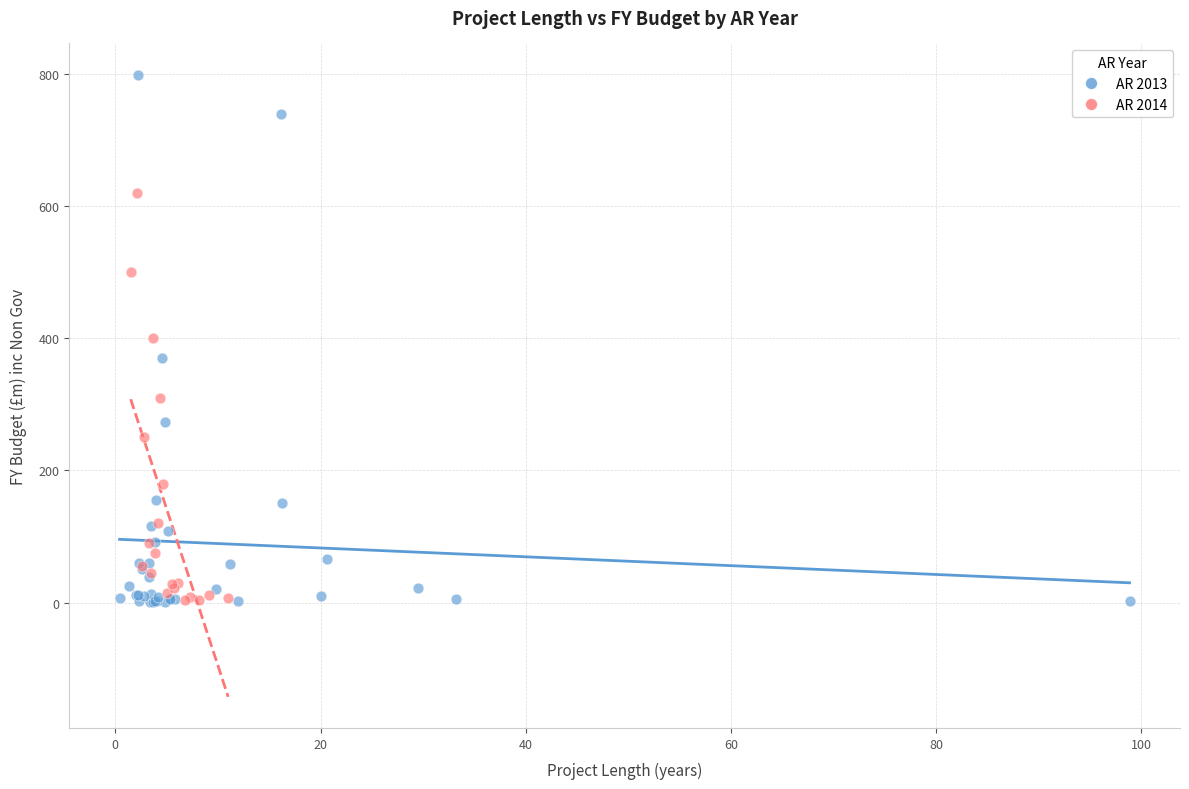

Which series contains the highest Y value?

AR 2013